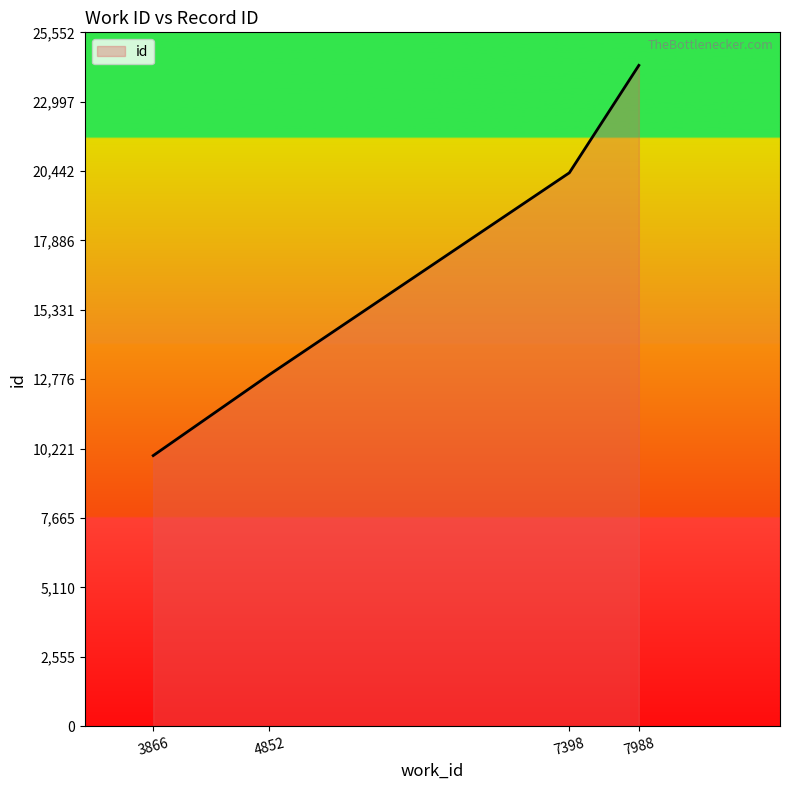

What is the greatest value displayed?

24336